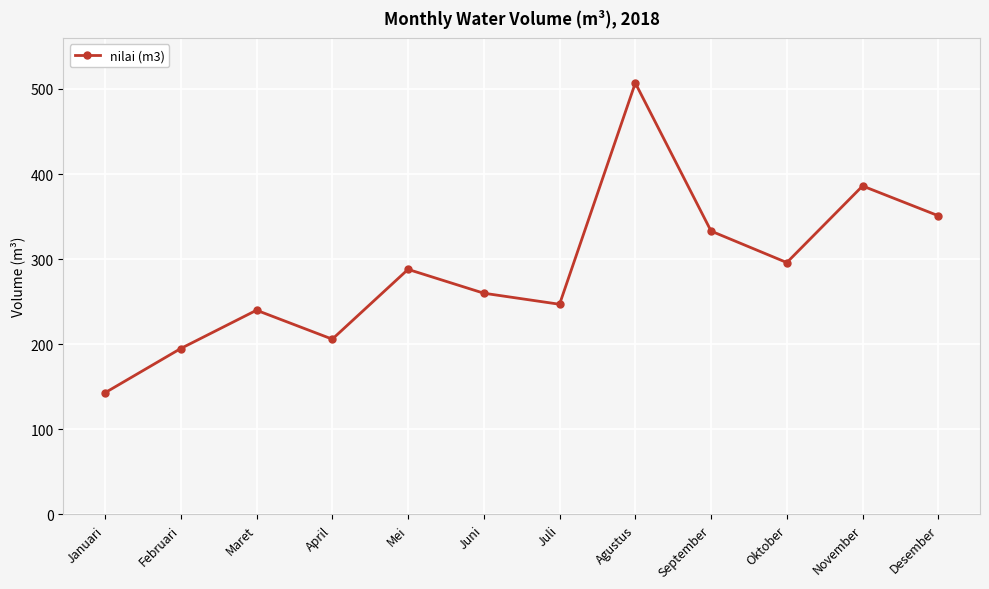

How many lines are shown in the chart?

1